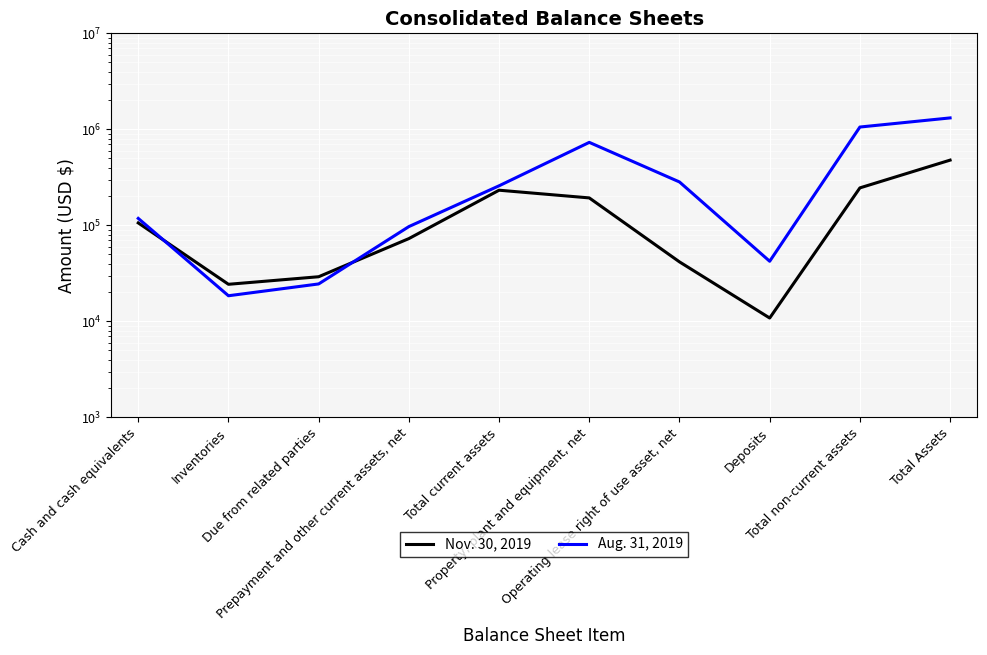

What are all the series names shown in the legend?

Nov. 30, 2019, Aug. 31, 2019